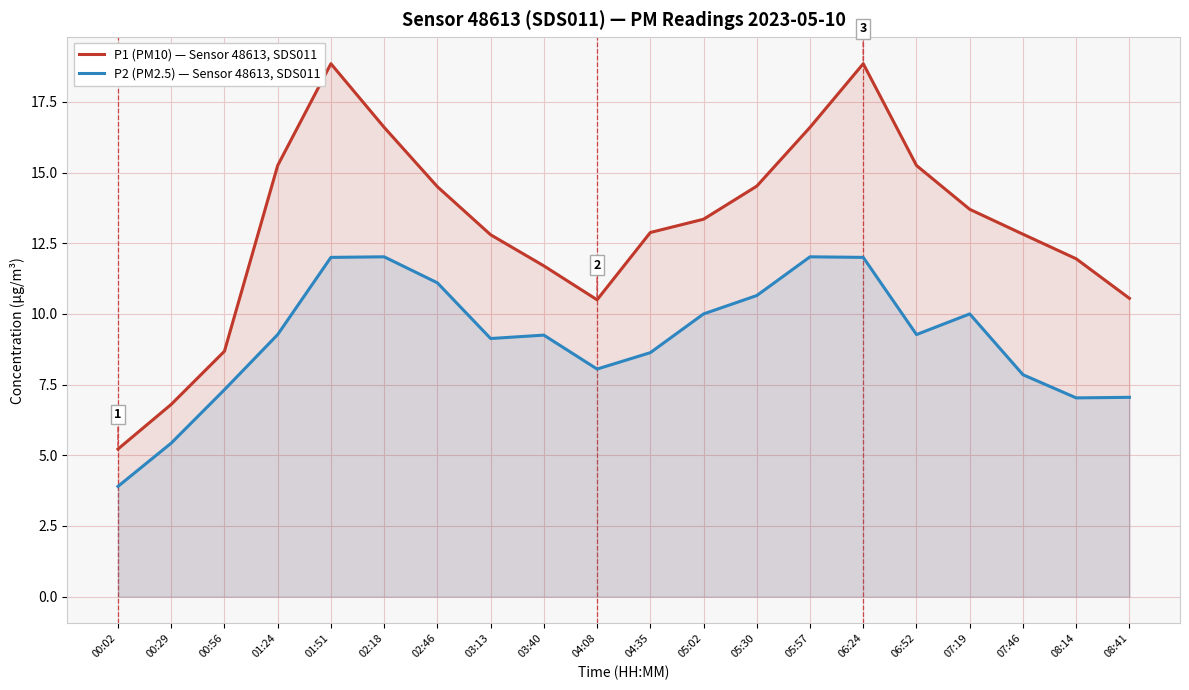

Where is the first local minimum for P1 (PM10) — Sensor 48613, SDS011?

04:08